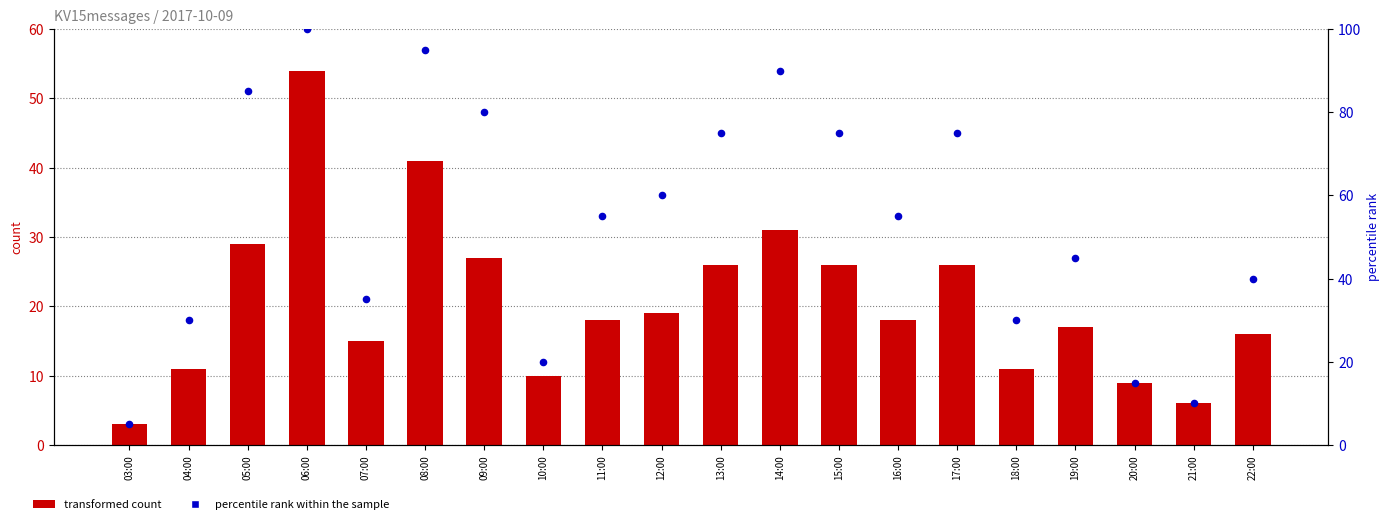

Which series has the largest Y range (max minus min)?

percentile rank within the sample